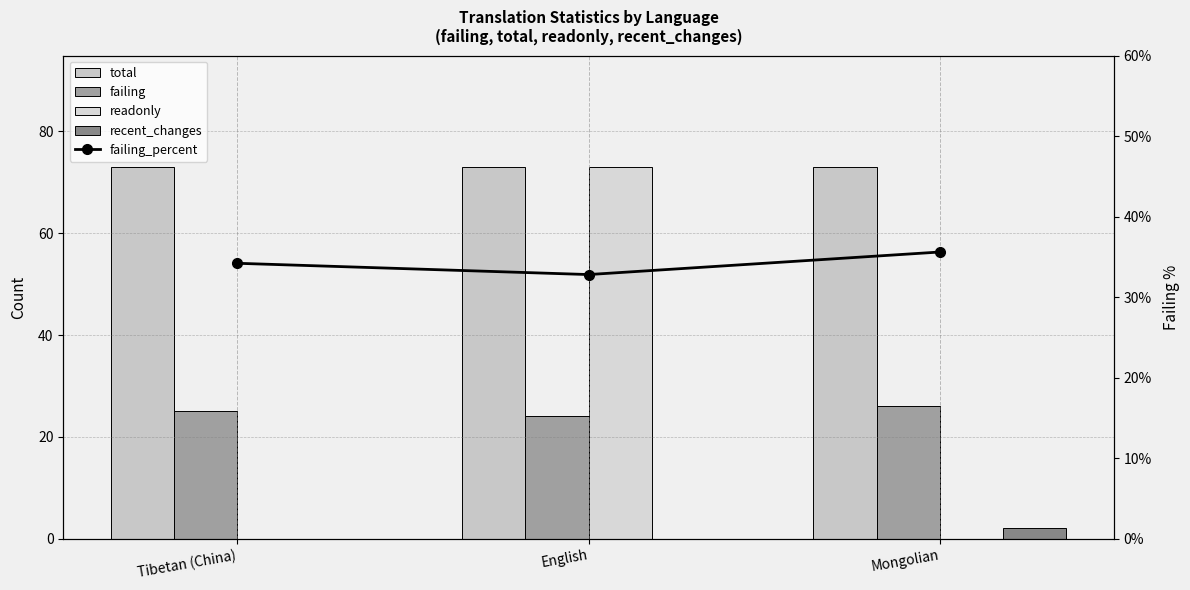

Reading left to right, what are all the values shown in this chart?

total: Tibetan (China)=73.0	English=73.0	Mongolian=73.0
failing: Tibetan (China)=25.0	English=24.0	Mongolian=26.0
readonly: Tibetan (China)=0.0	English=73.0	Mongolian=0.0
recent_changes: Tibetan (China)=0.0	English=0.0	Mongolian=2.0
failing_percent: Tibetan (China)=34.2	English=32.8	Mongolian=35.6